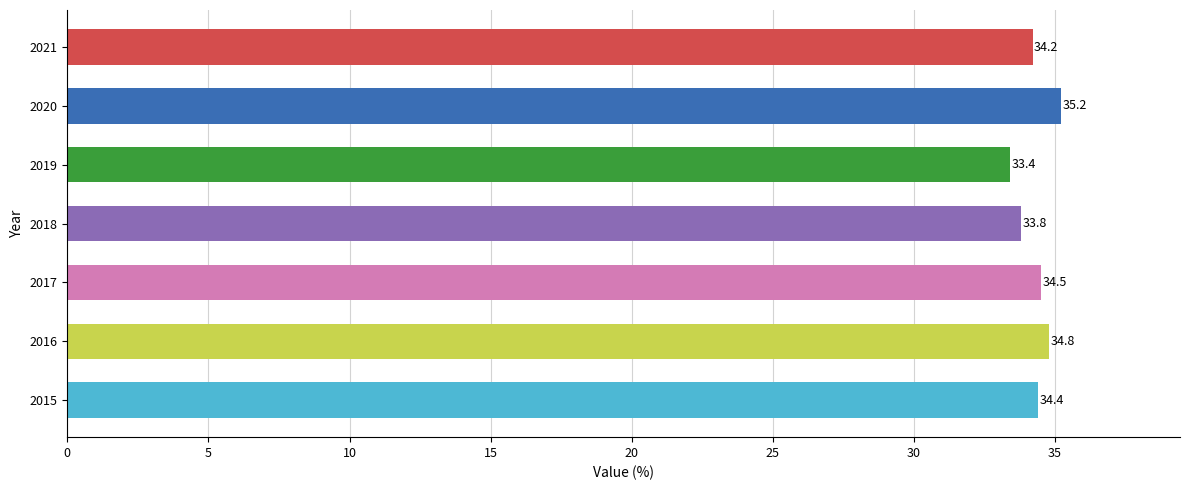

Read the value at 2016.

34.8